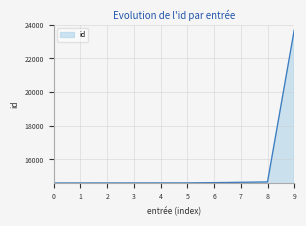

The value at 2 is 14599. True or false?

True